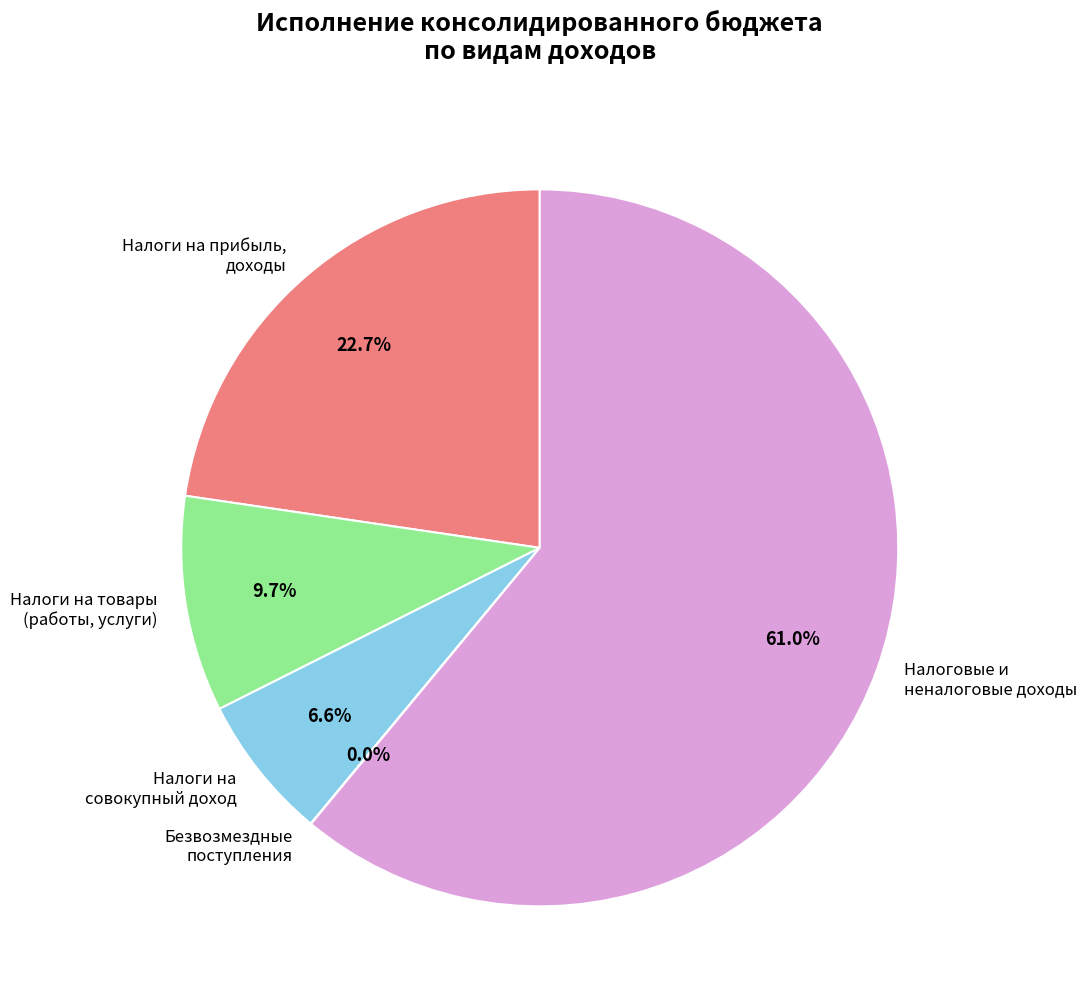

Combined, what portion of the pie is Налоговые и неналоговые доходы and Налоги на прибыль, доходы?

83.7%